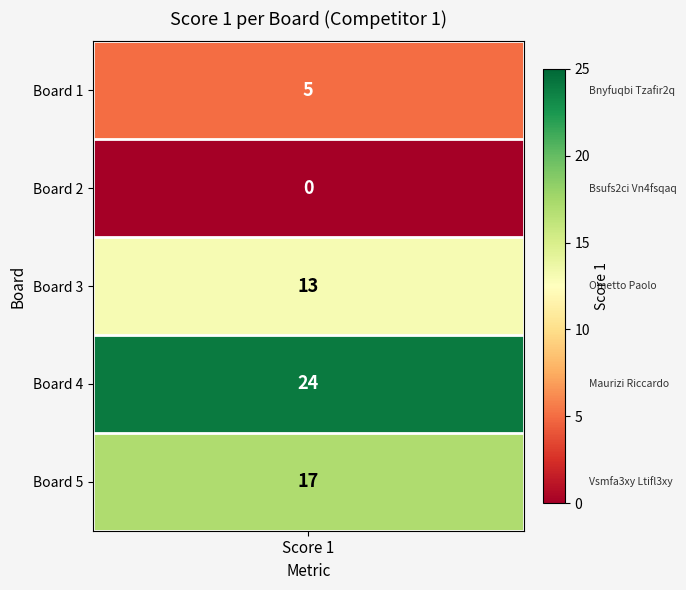

Reading left to right, extract all data points from this chart.

Score 1=5	1=0	2=13	3=24	4=17